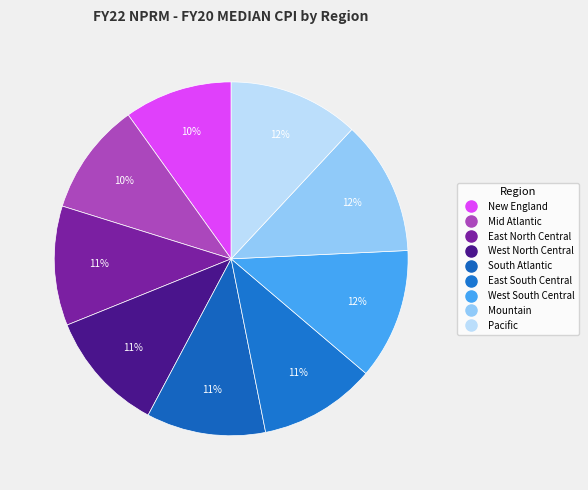

Is it true that New England is 10% of the pie?

True